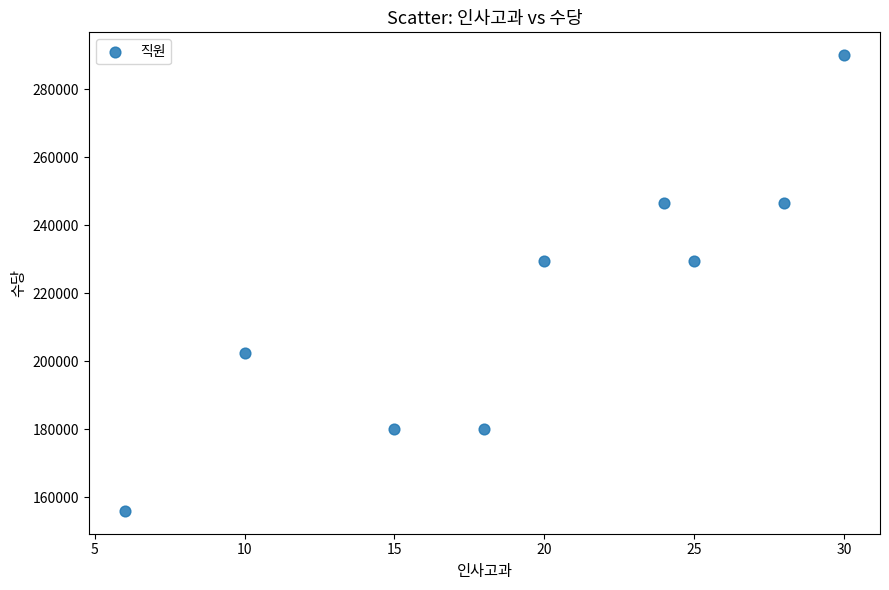

What is the range of X values (max minus min)?

24